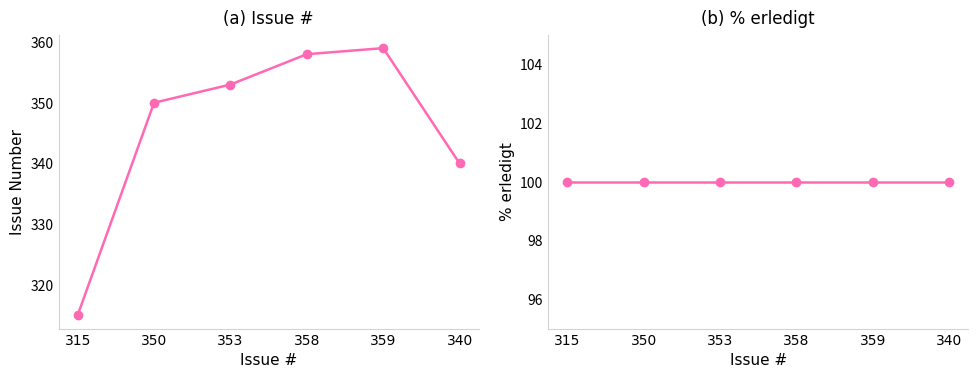

List the series in order of their overall mean, highest first.

#, % erledigt